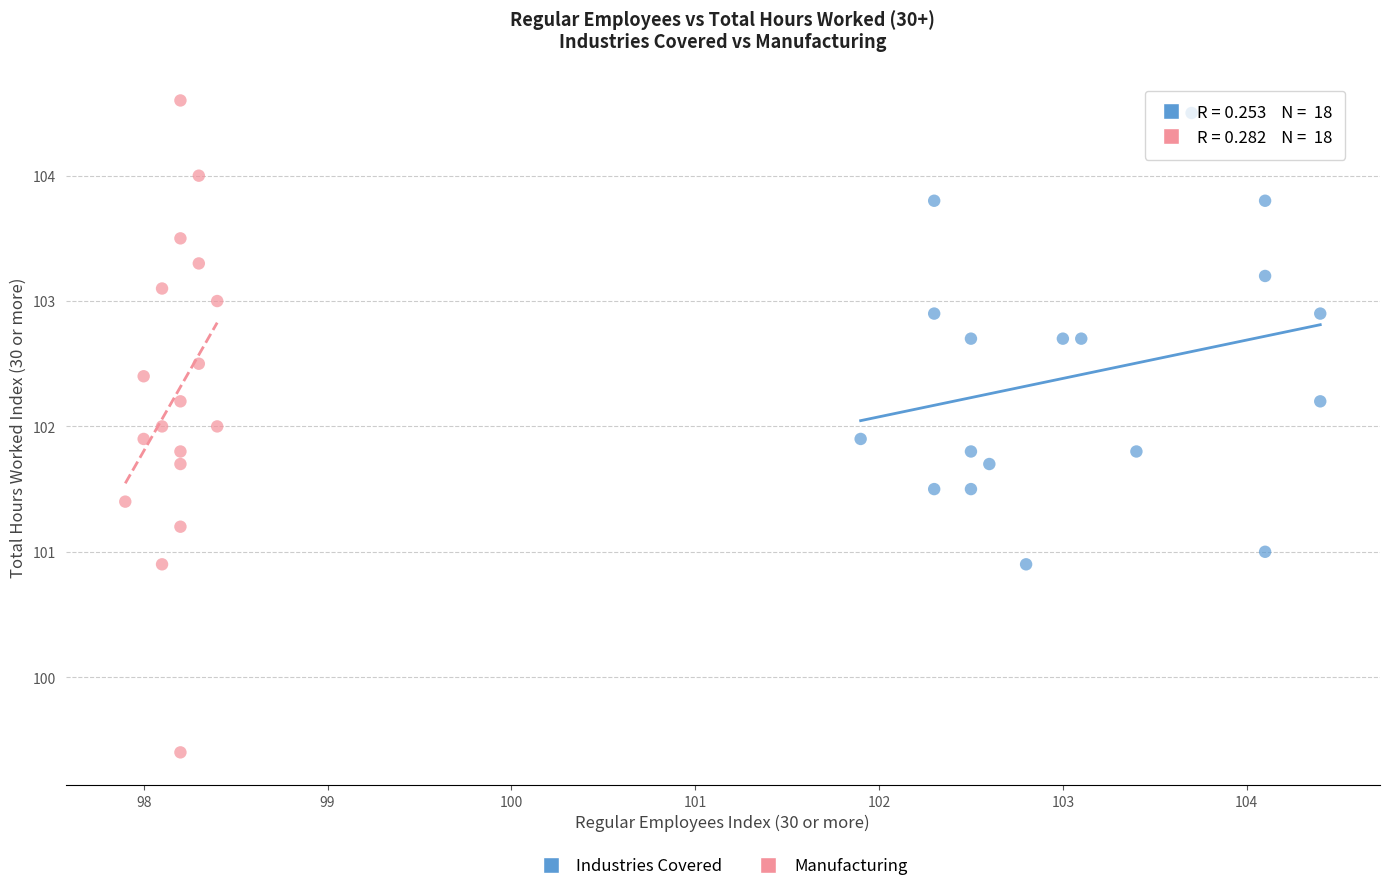

Which series reaches the minimum Y coordinate?

Manufacturing